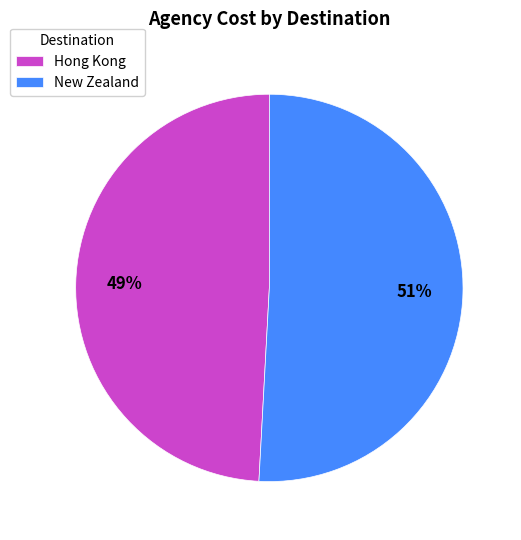

How many slices are in this pie chart?

2